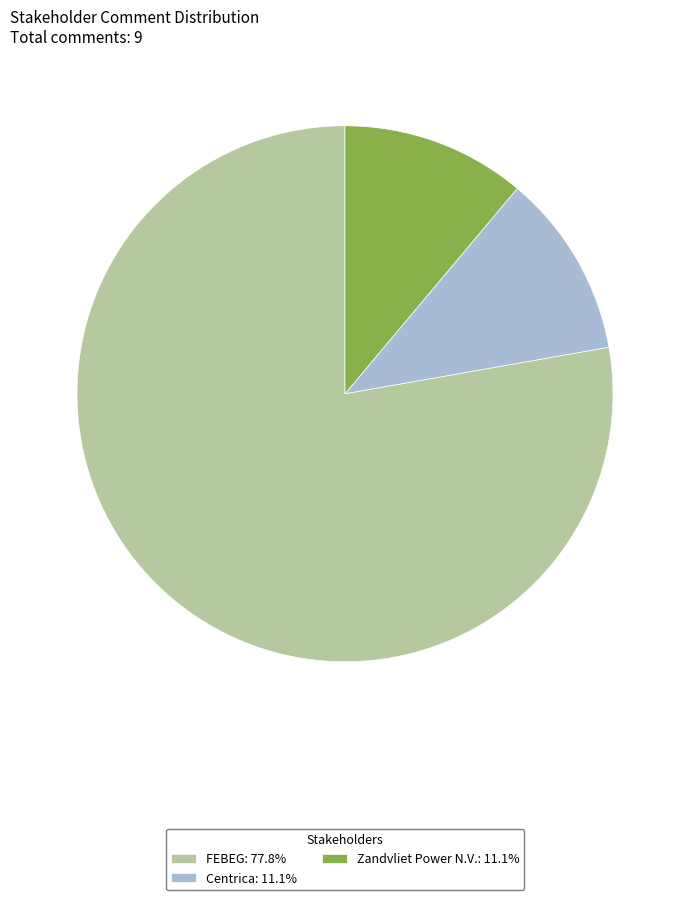

Does any single category account for the majority?

Yes